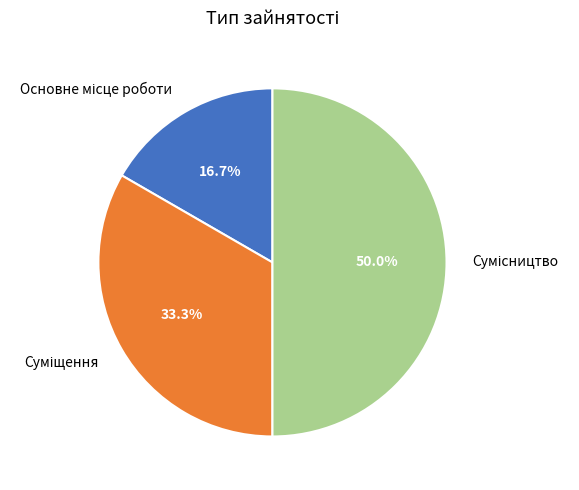

Count the number of slices in the pie.

3